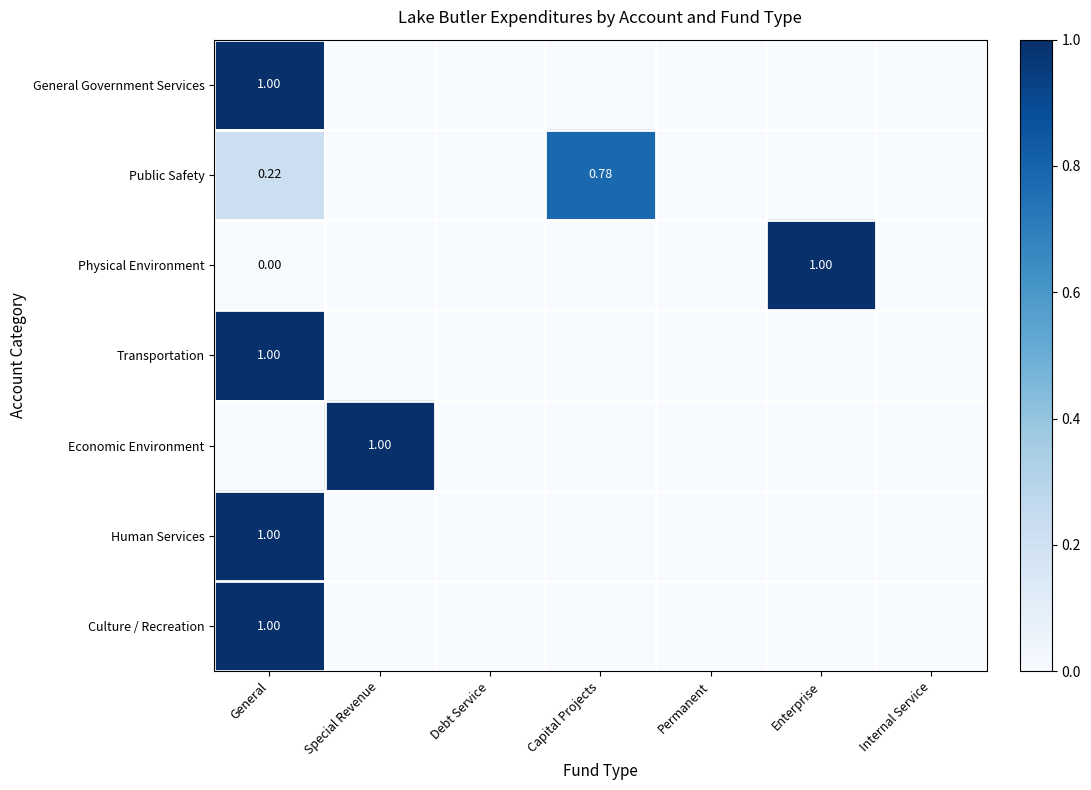

Rank the categories by Transportation value from lowest to highest.

Special Revenue, Debt Service, Capital Projects, Permanent, Enterprise, Internal Service, General